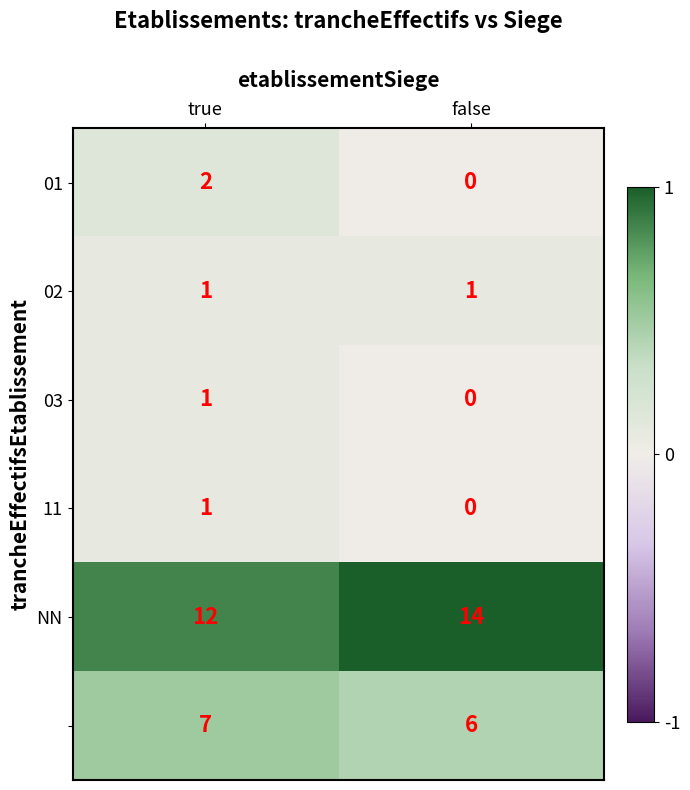

At which category is the sum across all series the highest?

true